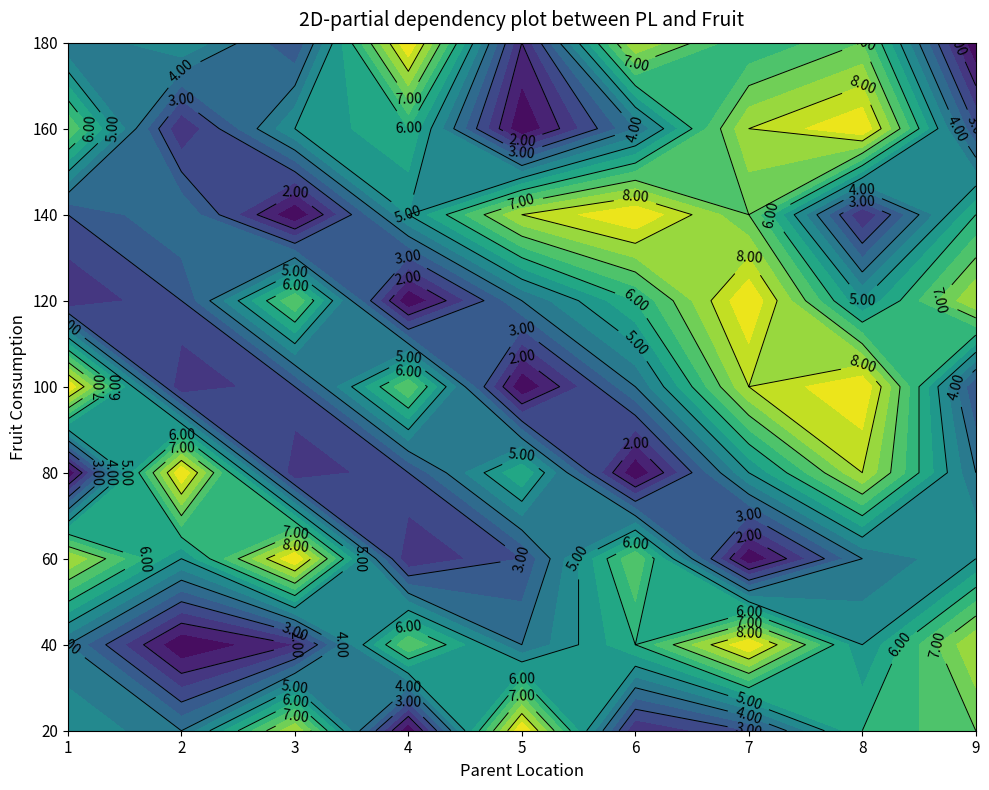

What is the difference between the highest and lowest values at 2?

8